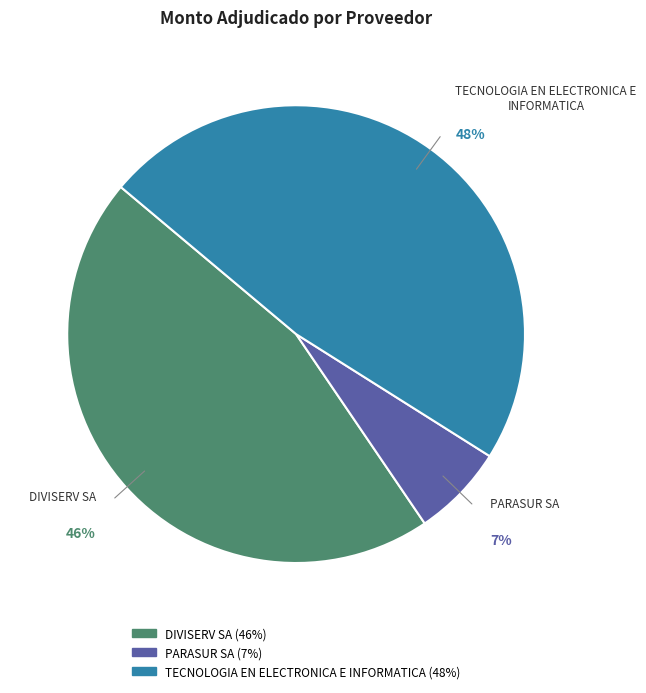

Is TECNOLOGIA EN ELECTRONICA E INFORMATICA the majority of the pie?

No